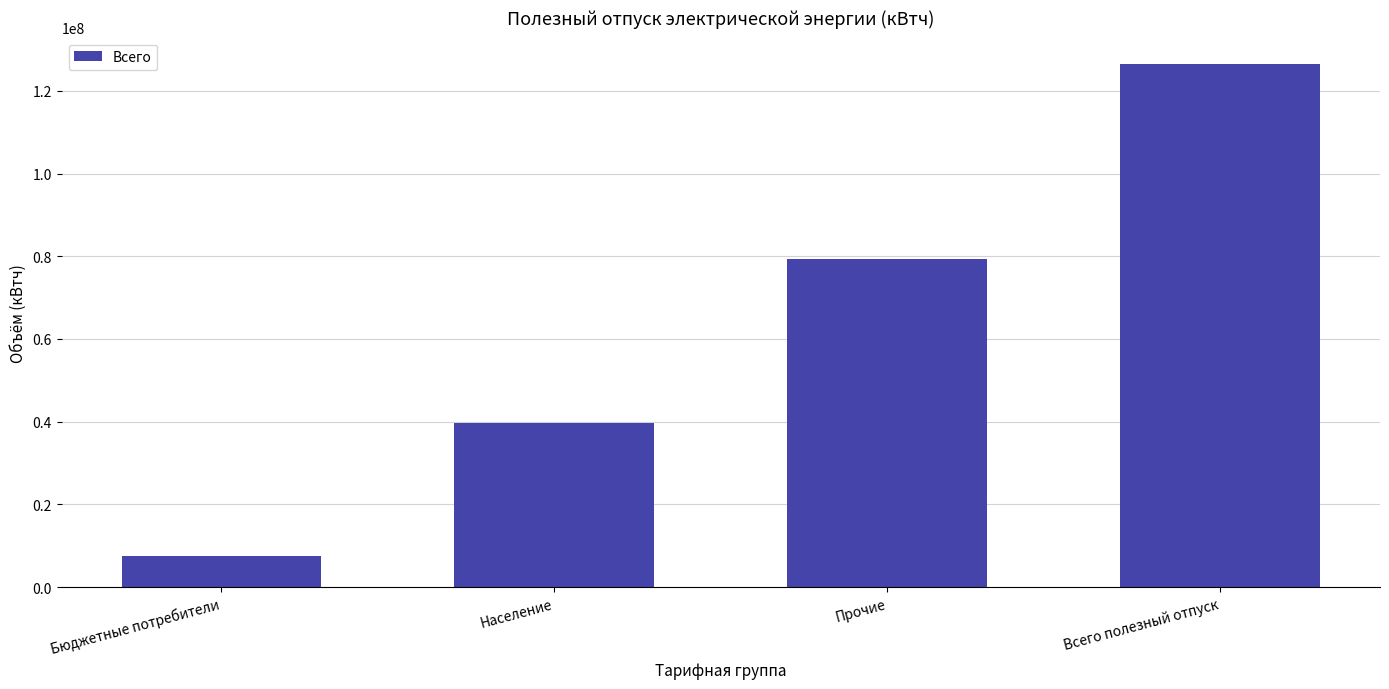

Which has a higher value, Всего полезный отпуск or Население?

Всего полезный отпуск